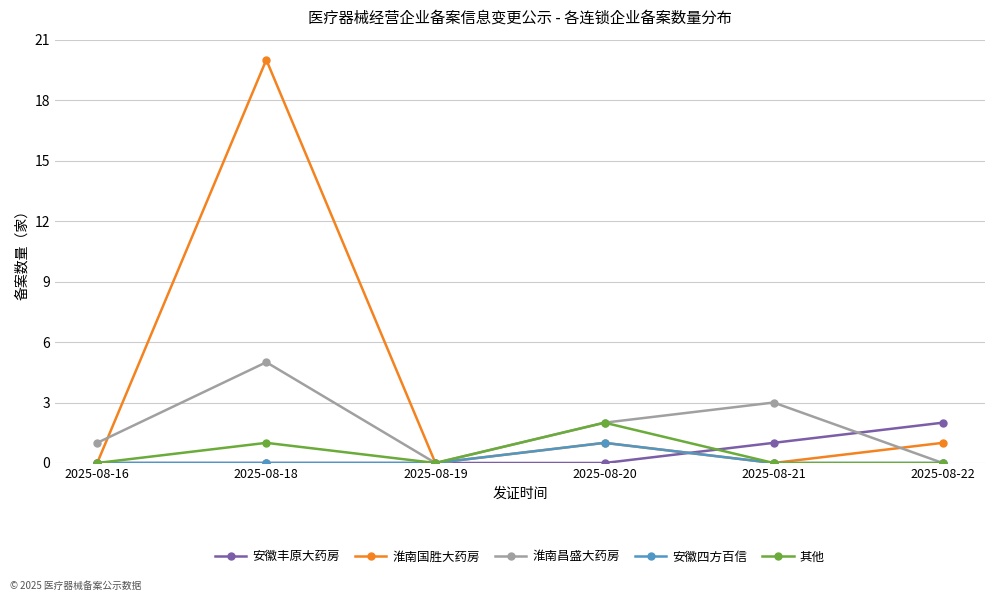

What are all the series names shown in the legend?

安徽丰原大药房, 淮南国胜大药房, 淮南昌盛大药房, 安徽四方百信, 其他